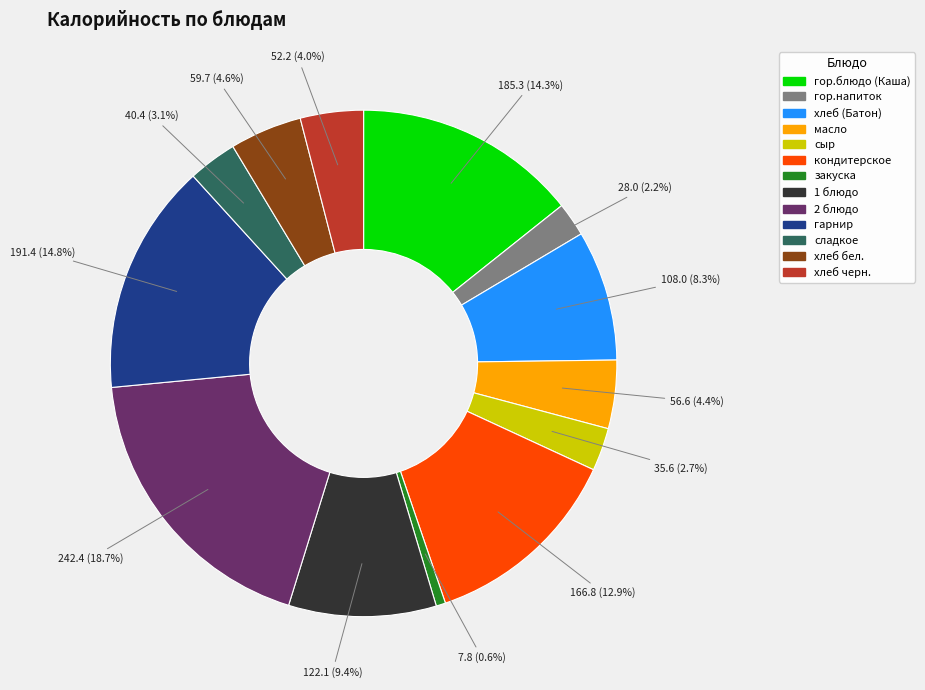

To the nearest percent, what is the average slice percentage?

8%